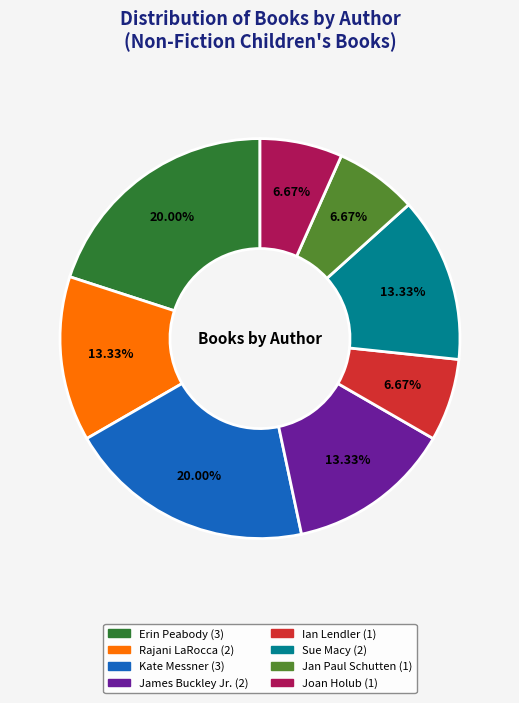

What portion of the pie excludes Ian Lendler?

93.3%